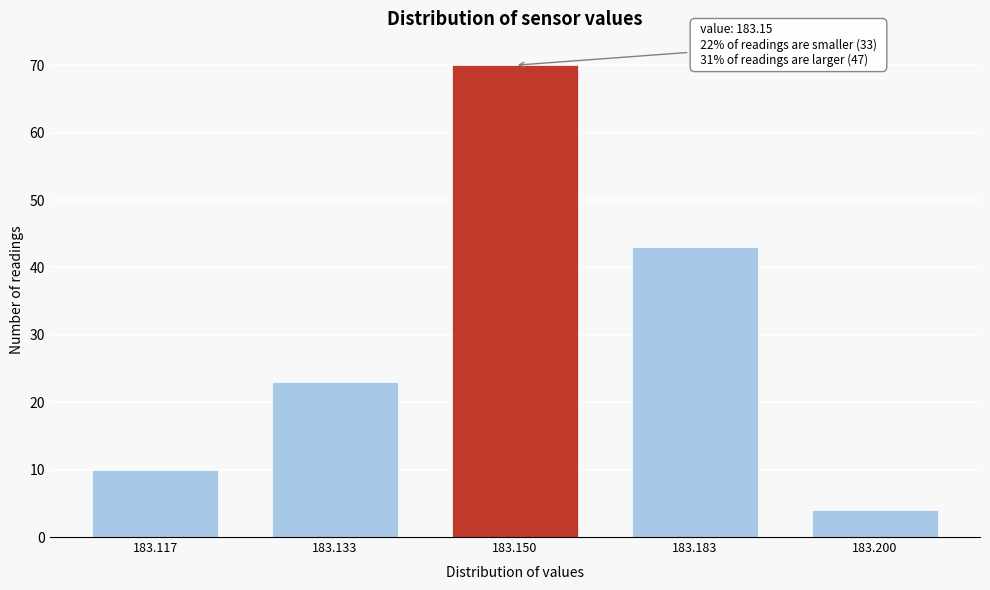

Reading right to left, list all the values displayed in this chart.

4	43	70	23	10